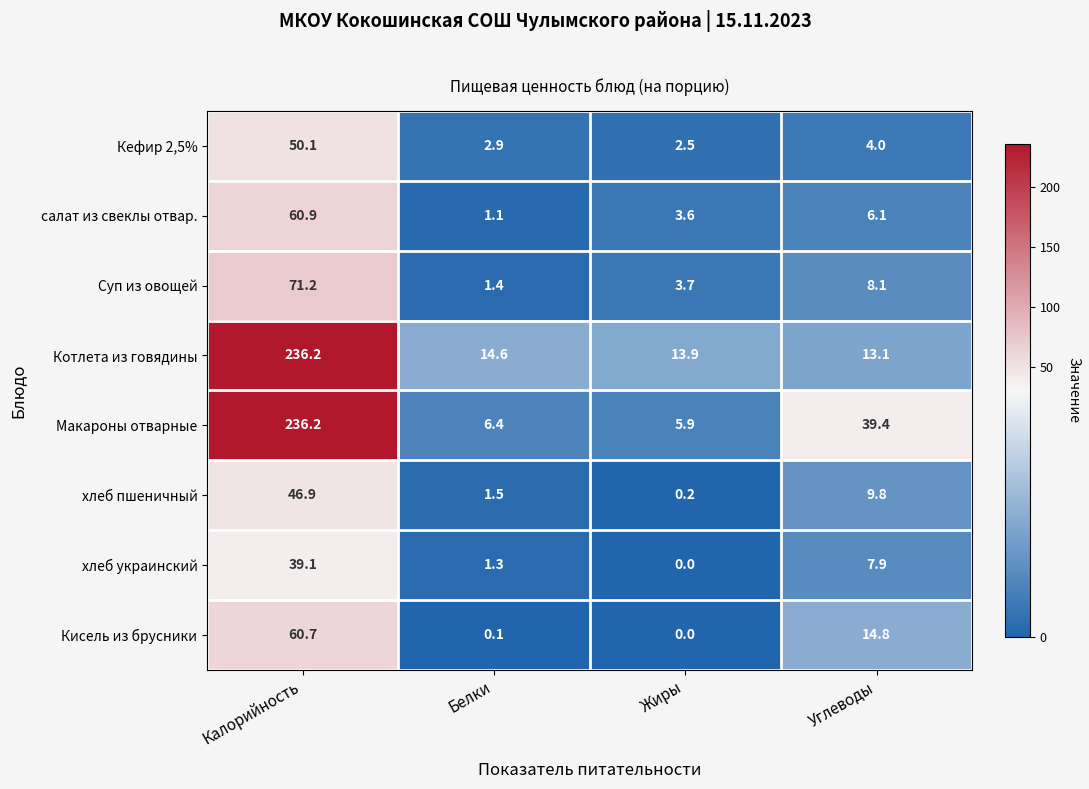

At which label does хлеб пшеничный reach its minimum?

Жиры